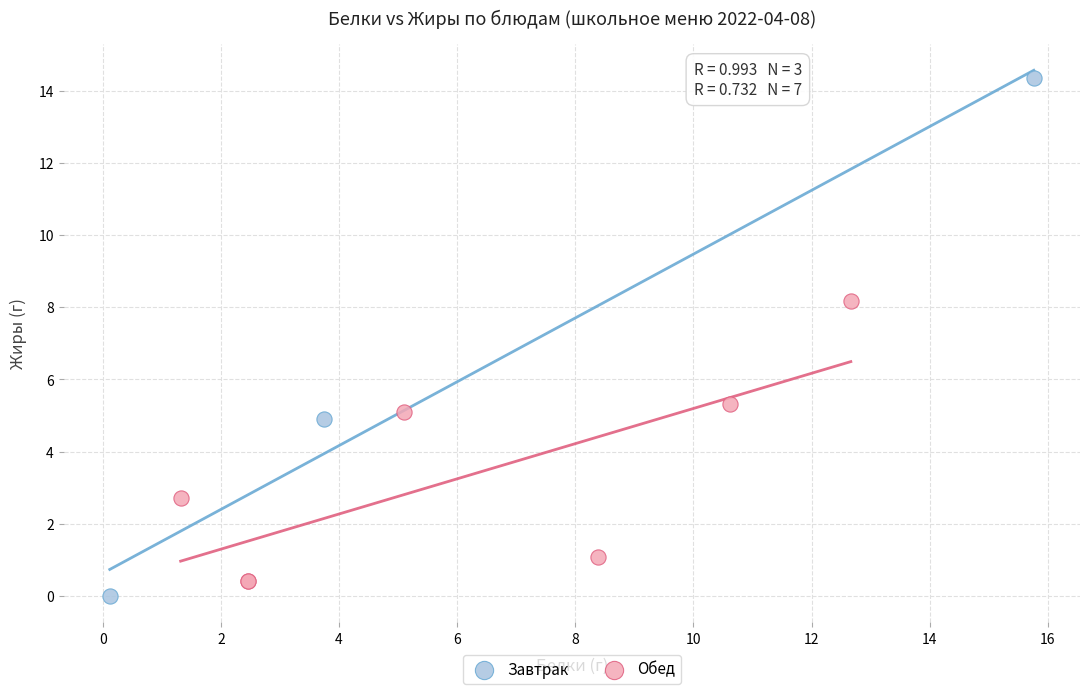

Which series contains the highest Y value?

Завтрак